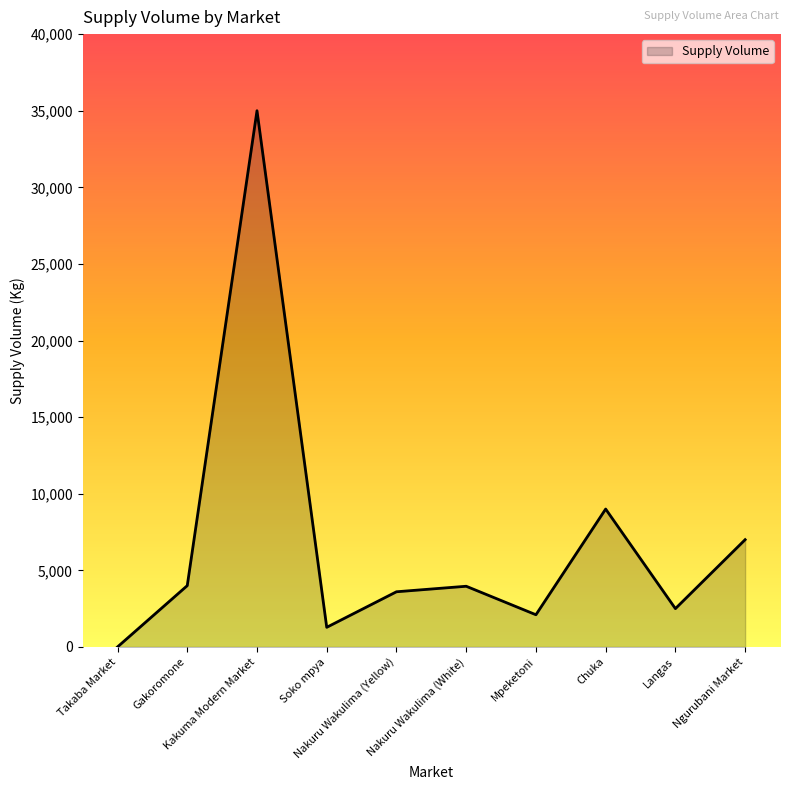

At which category does the data reach its first local valley?

Soko mpya